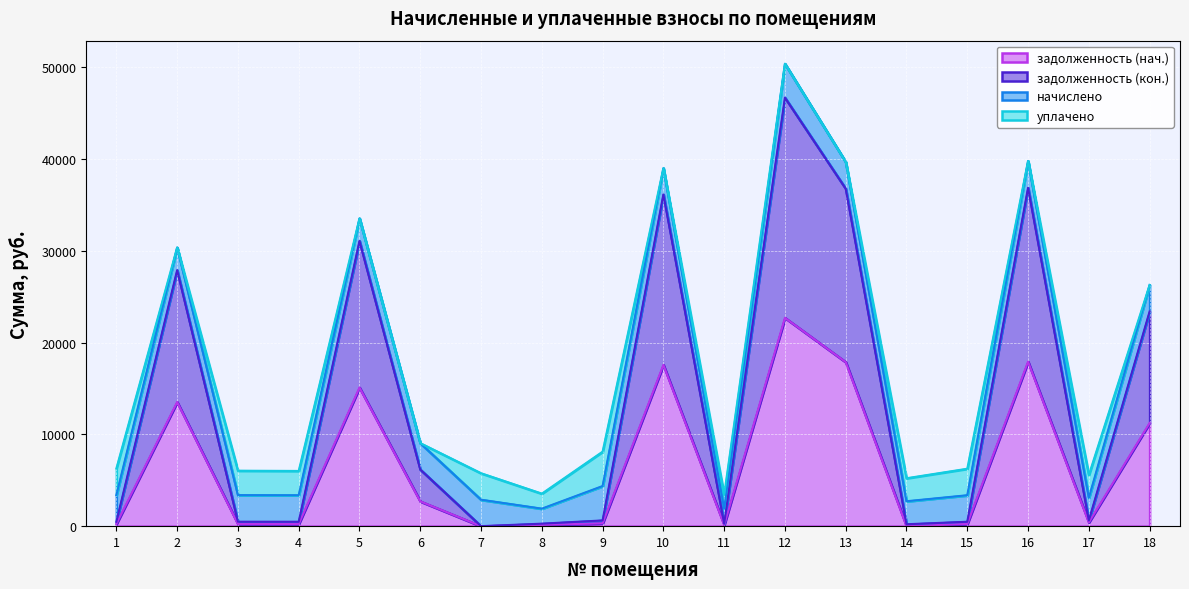

Where is the first local maximum for задолженность (кон.)?

2